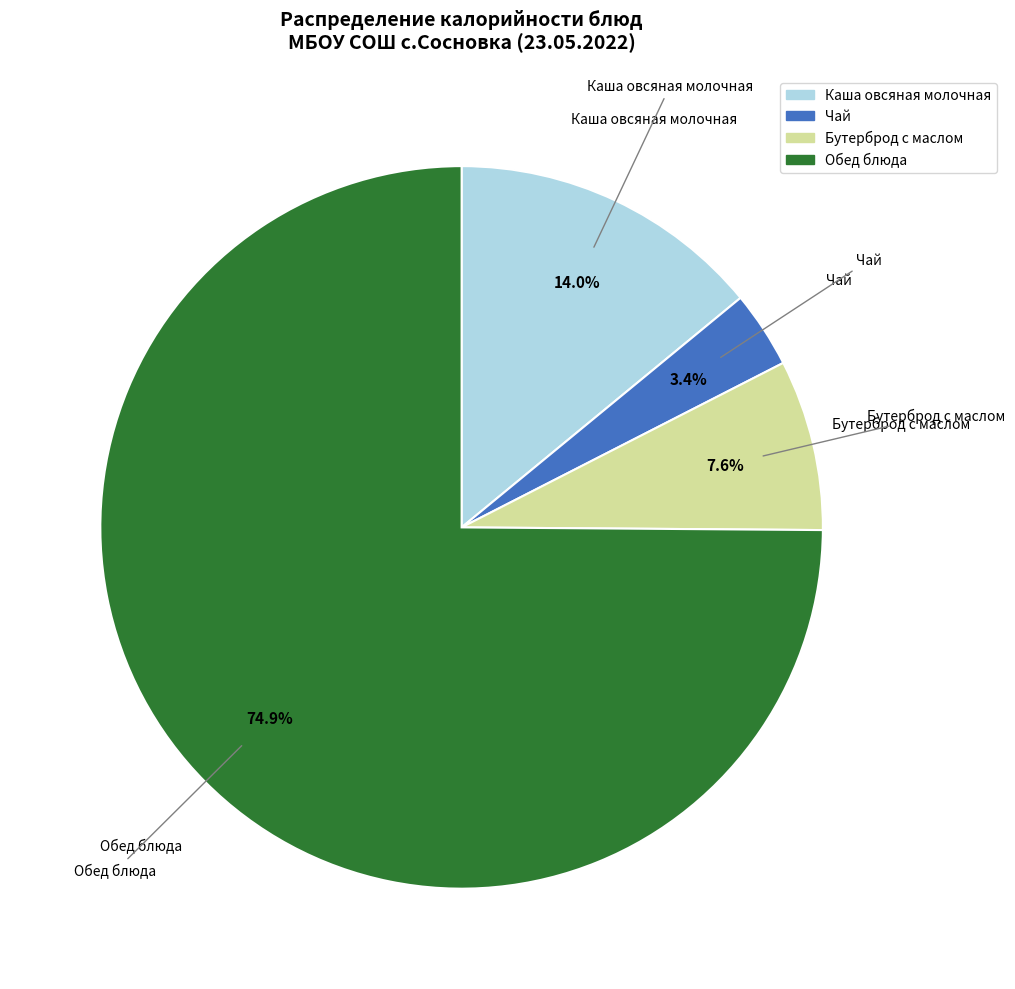

Is there a majority slice in this chart?

Yes